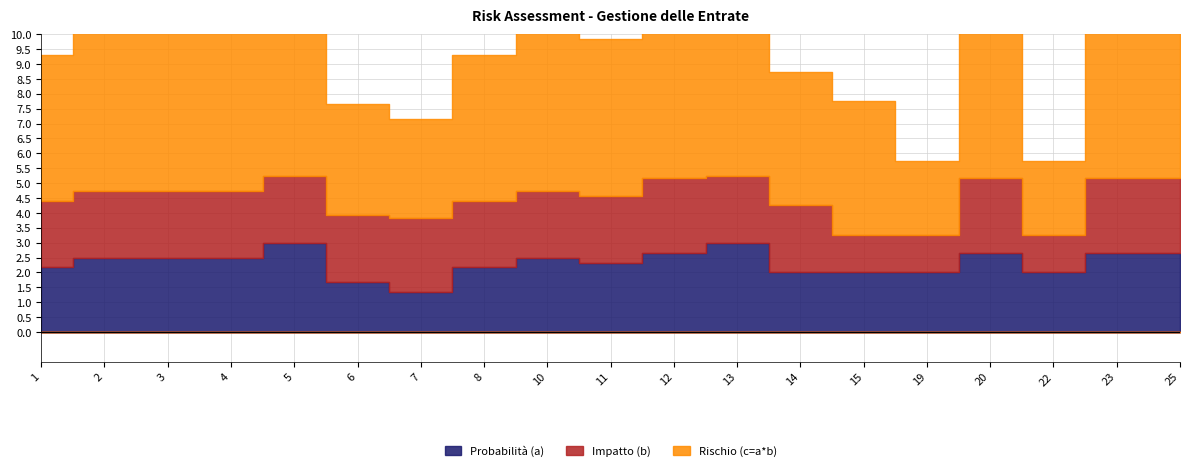

Reading right to left, transcribe all the data shown in this chart.

Probabilità (a): 2.7	2.7	2.0	2.7	2.0	2.0	2.0	3.0	2.7	2.3	2.5	2.2	1.3	1.7	3.0	2.5	2.5	2.5	2.2
Impatto (b): 2.5	2.5	1.2	2.5	1.2	1.2	2.2	2.2	2.5	2.2	2.2	2.2	2.5	2.2	2.2	2.2	2.2	2.2	2.2
Rischio (c=a*b): 6.7	6.7	2.5	6.7	2.5	4.5	4.5	6.8	6.7	5.2	5.6	4.9	3.3	3.8	6.8	5.6	5.6	5.6	4.9